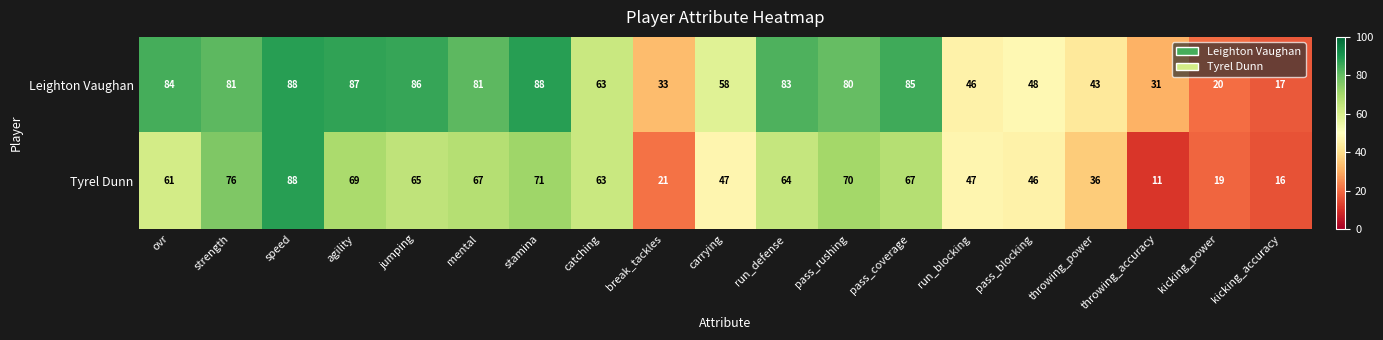

Which series has the widest spread of values?

Tyrel Dunn